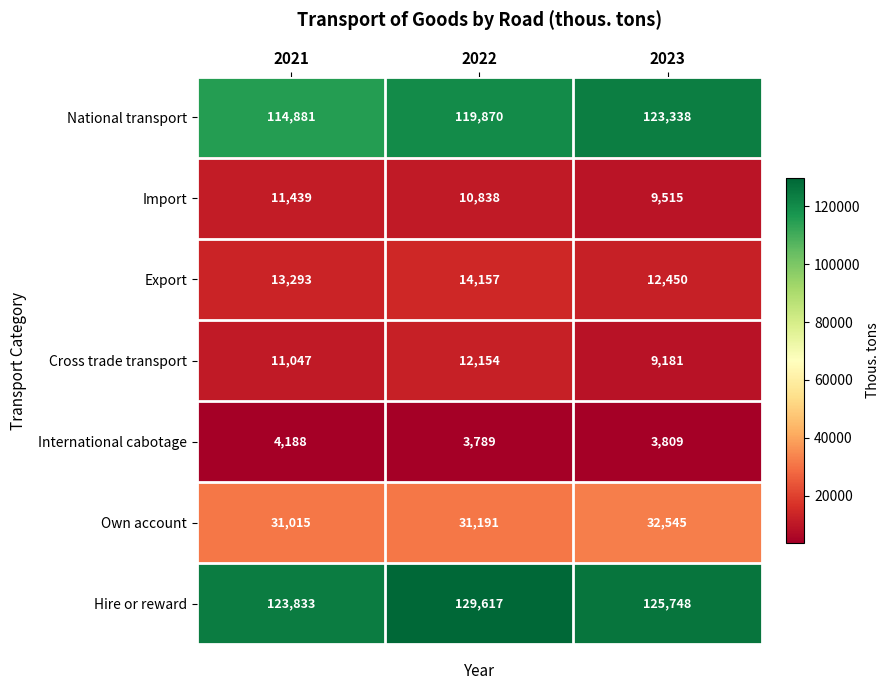

What is the sum of all Import values?

31792